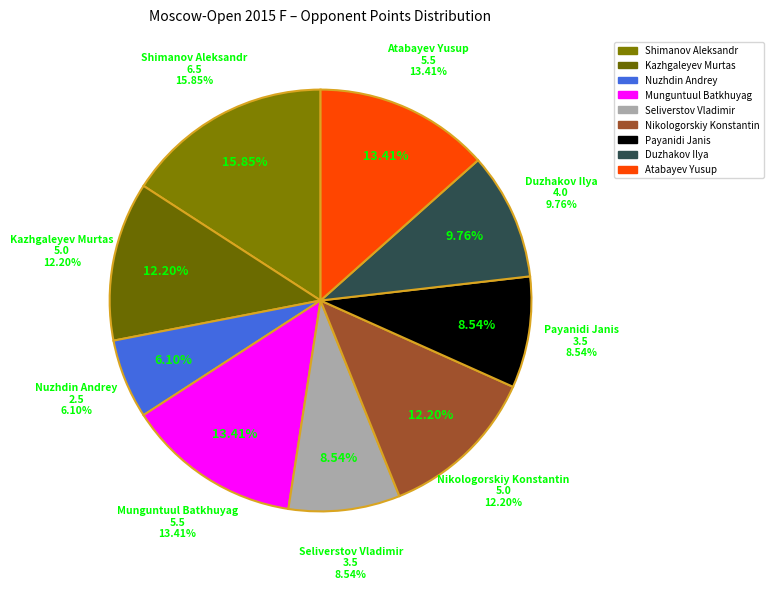

Count the number of slices in the pie.

9